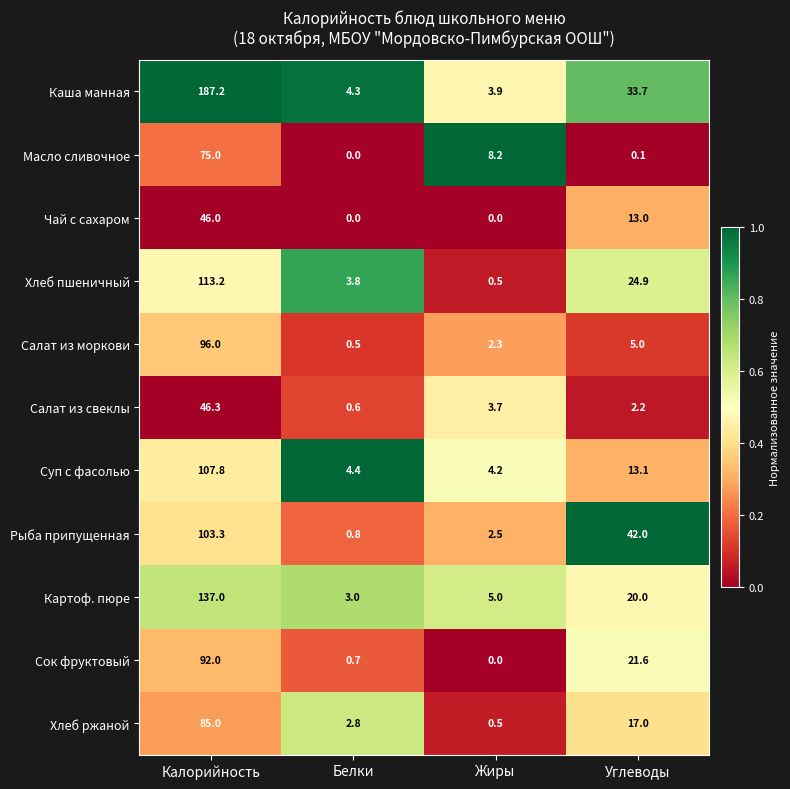

Rank the series by their maximum value, from highest to lowest.

Каша манная, Картоф. пюре, Хлеб пшеничный, Суп с фасолью, Рыба припущенная, Салат из моркови, Сок фруктовый, Хлеб ржаной, Масло сливочное, Салат из свеклы, Чай с сахаром